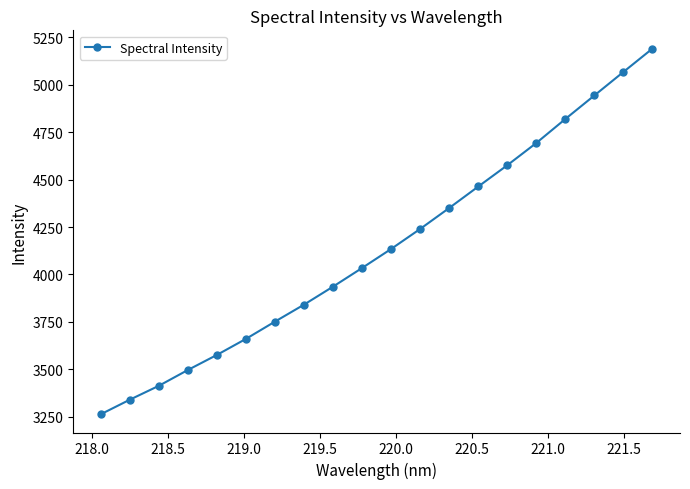

What is the minimum value shown in the chart?

3263.7